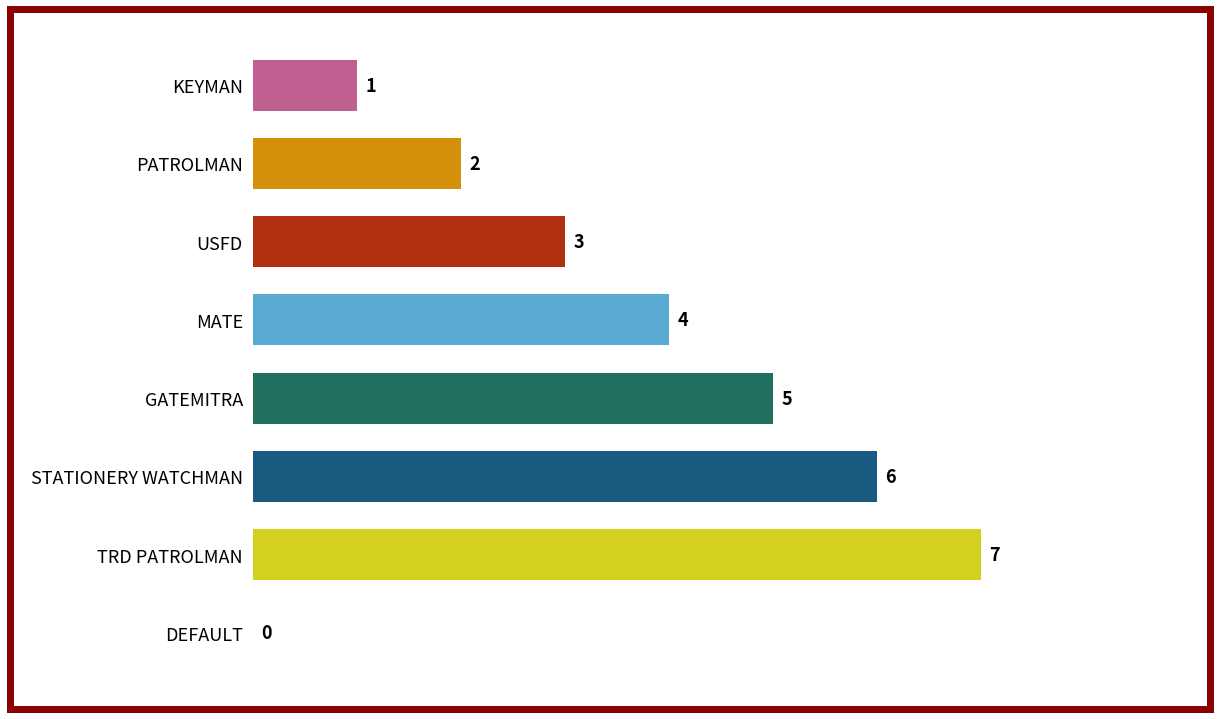

How many values are between 2 and 6?

5